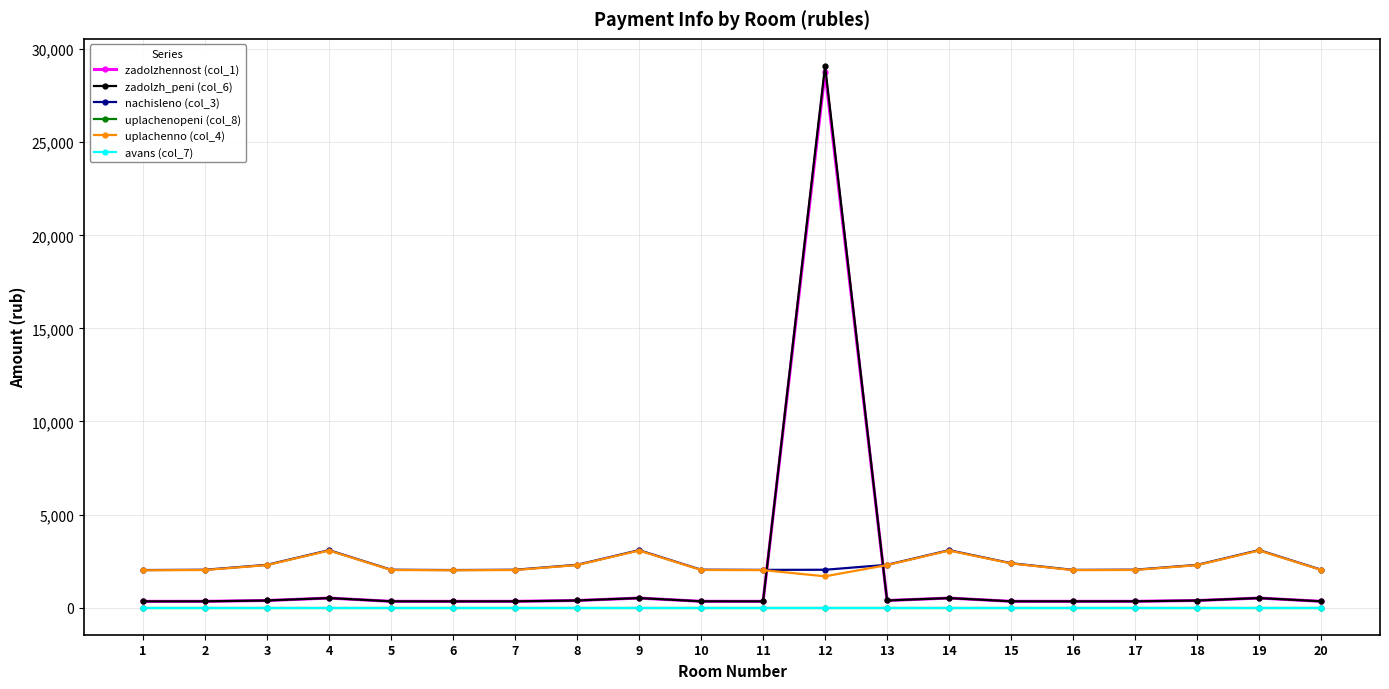

What is the total value across all series at 3?

5353.3